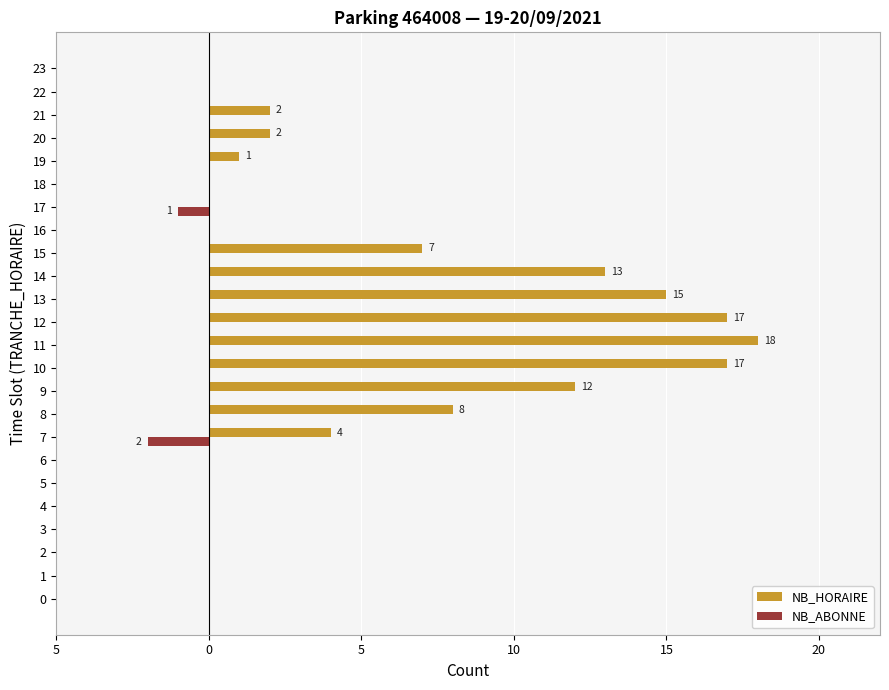

At how many categories does at least one series exceed 16?

3